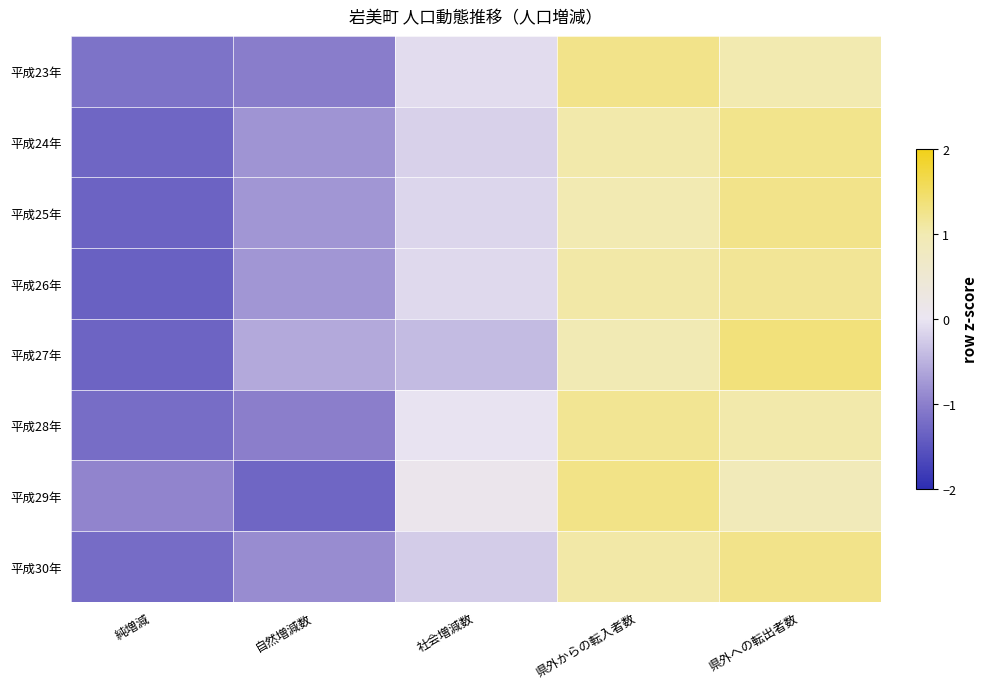

What is the spread (max minus min) of values at 県外からの転入者数?

0.3